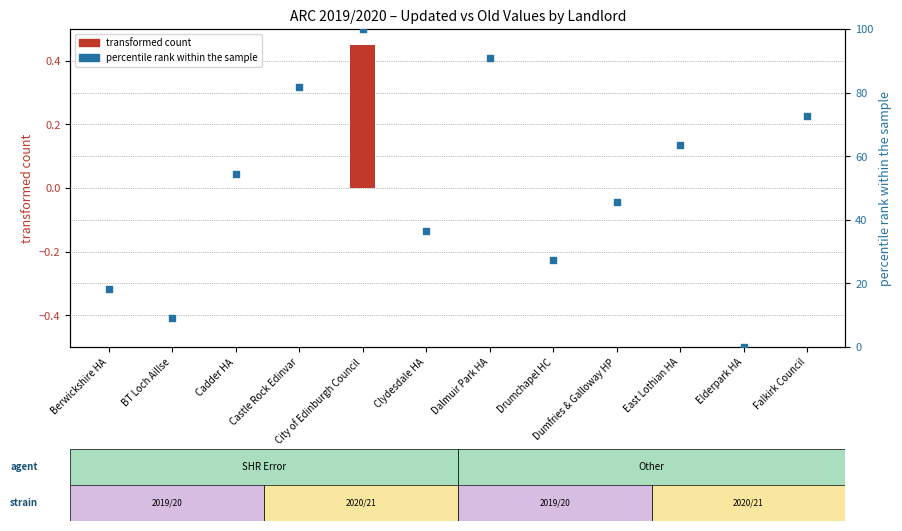

Is the value of percentile rank within the sample at Dalmuir Park HA greater than the value of transformed count at Drumchapel HC?

Yes